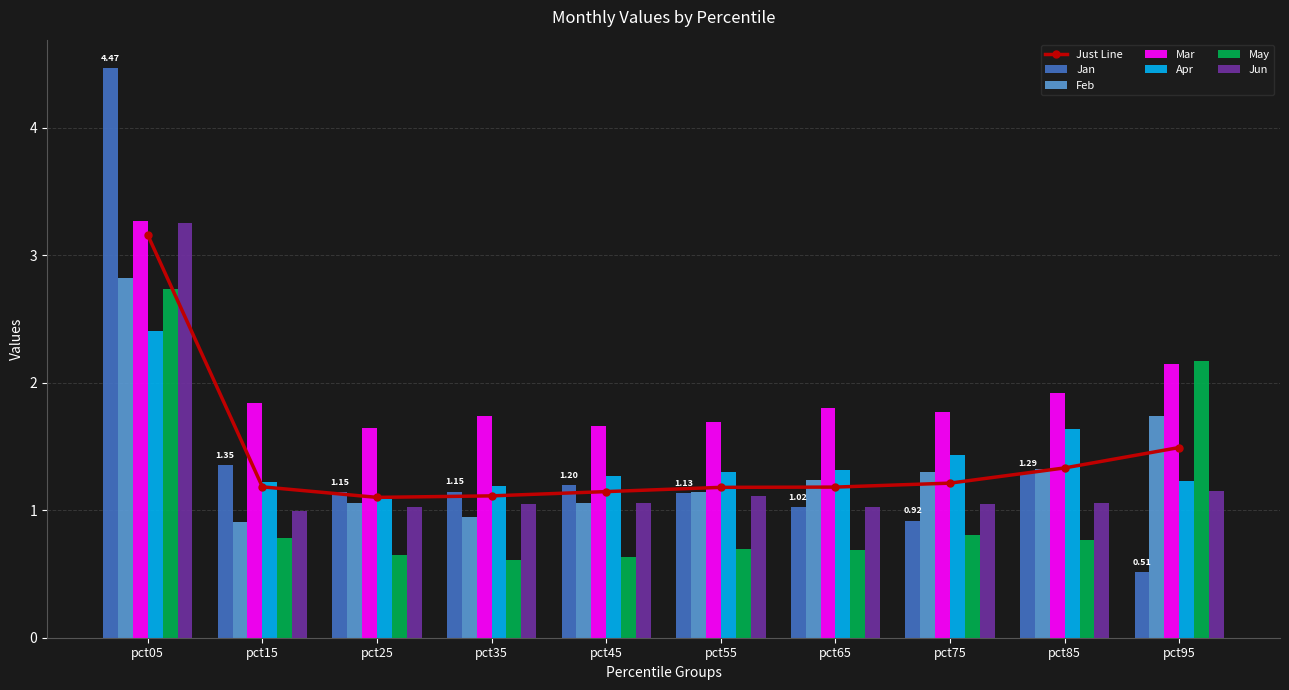

Rank the series at pct05 from lowest to highest value.

Apr, May, Feb, Jun, Mar, Jan